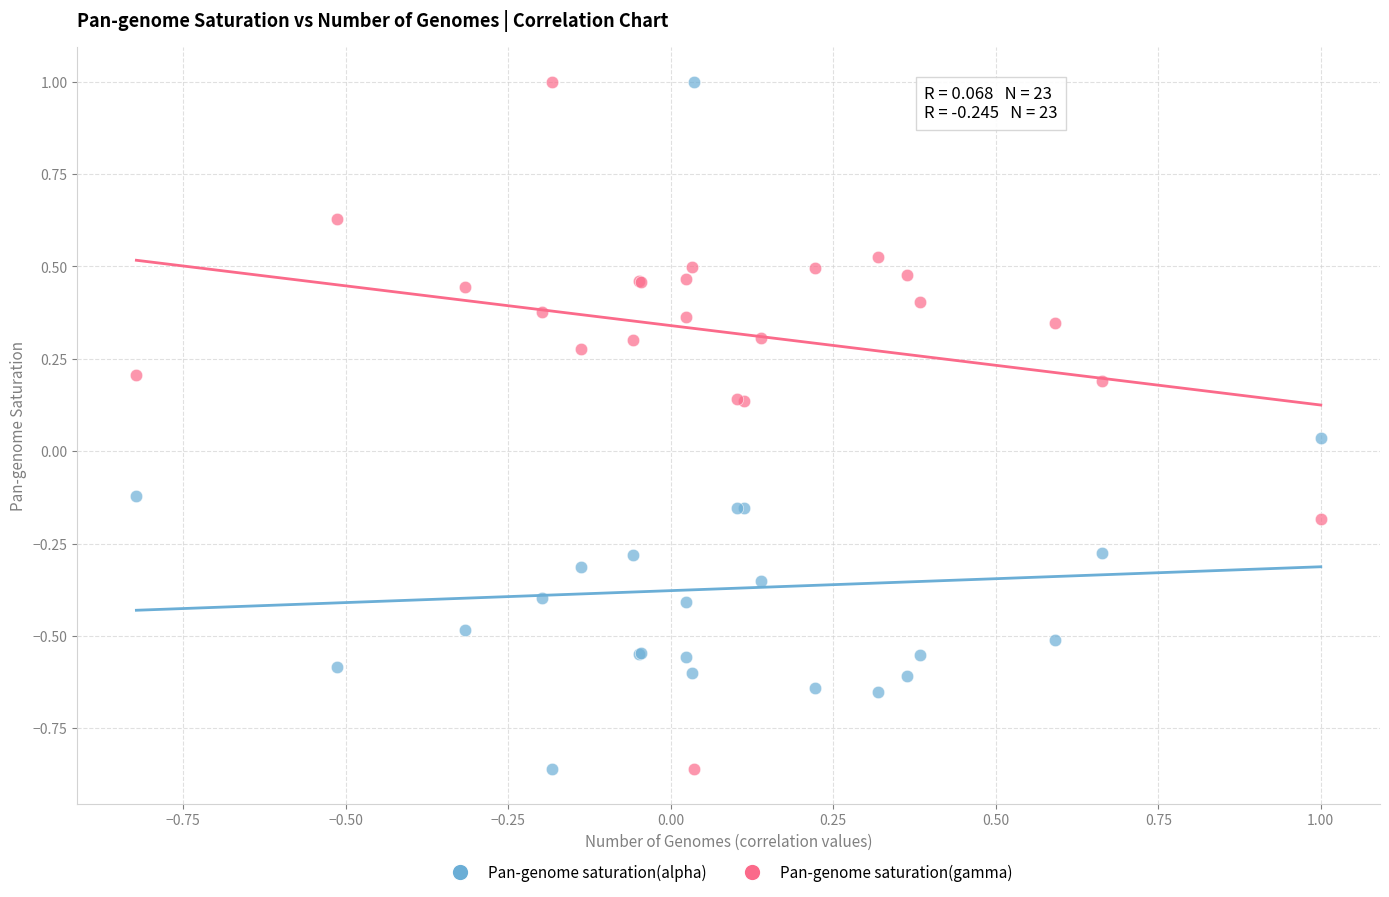

What is the X range (max minus min) for the scatter plot?

1.8